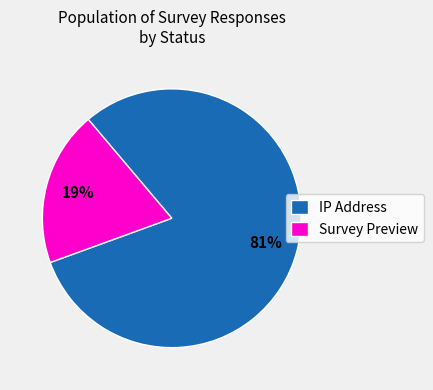

To the nearest percent, what is the average slice percentage?

50%